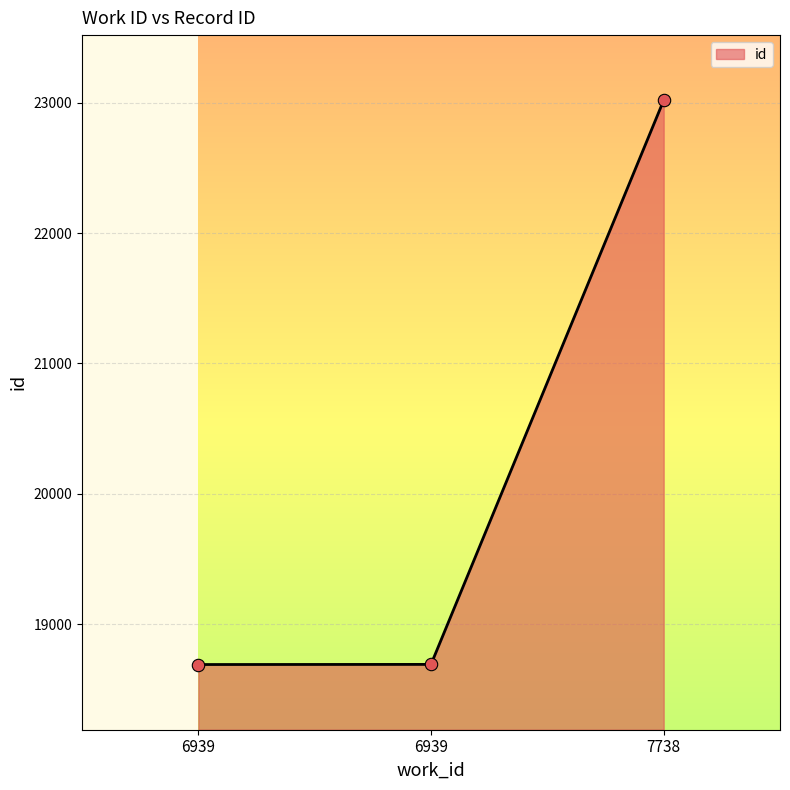

Approximately how many times larger is the value at 6939 compared to 6939?

1.0